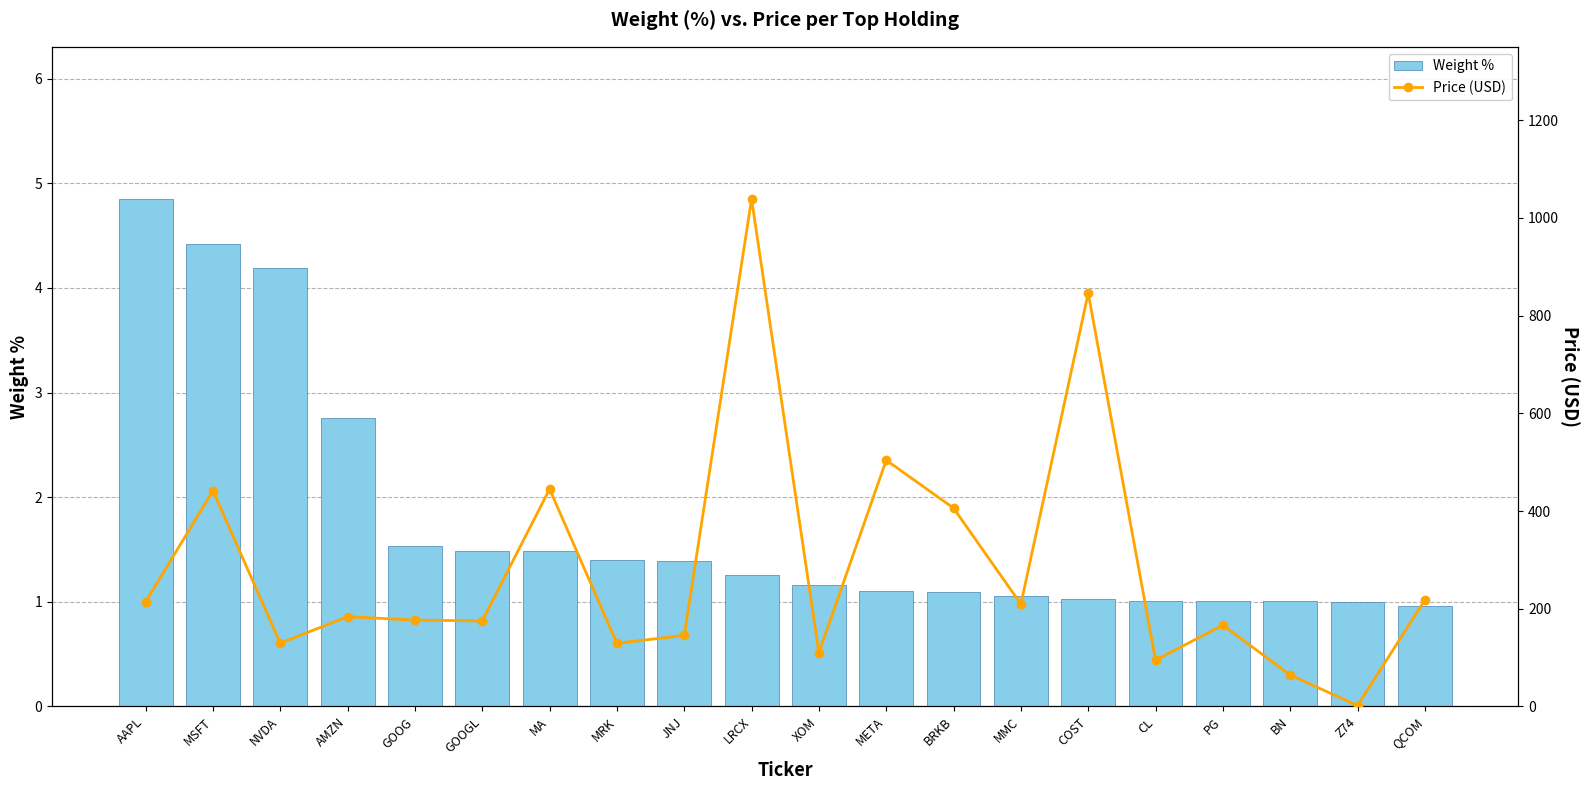

What is the label of the 1st bar from the left?

AAPL